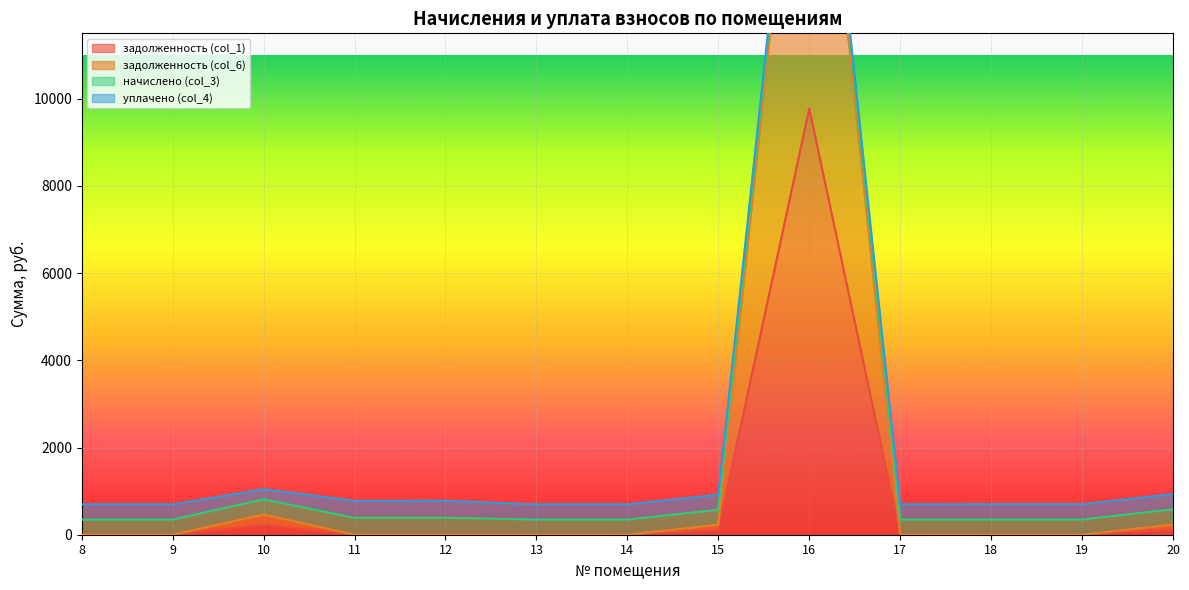

Is the value of задолженность (col_1) at 10 greater than the value of задолженность (col_6) at 8?

Yes